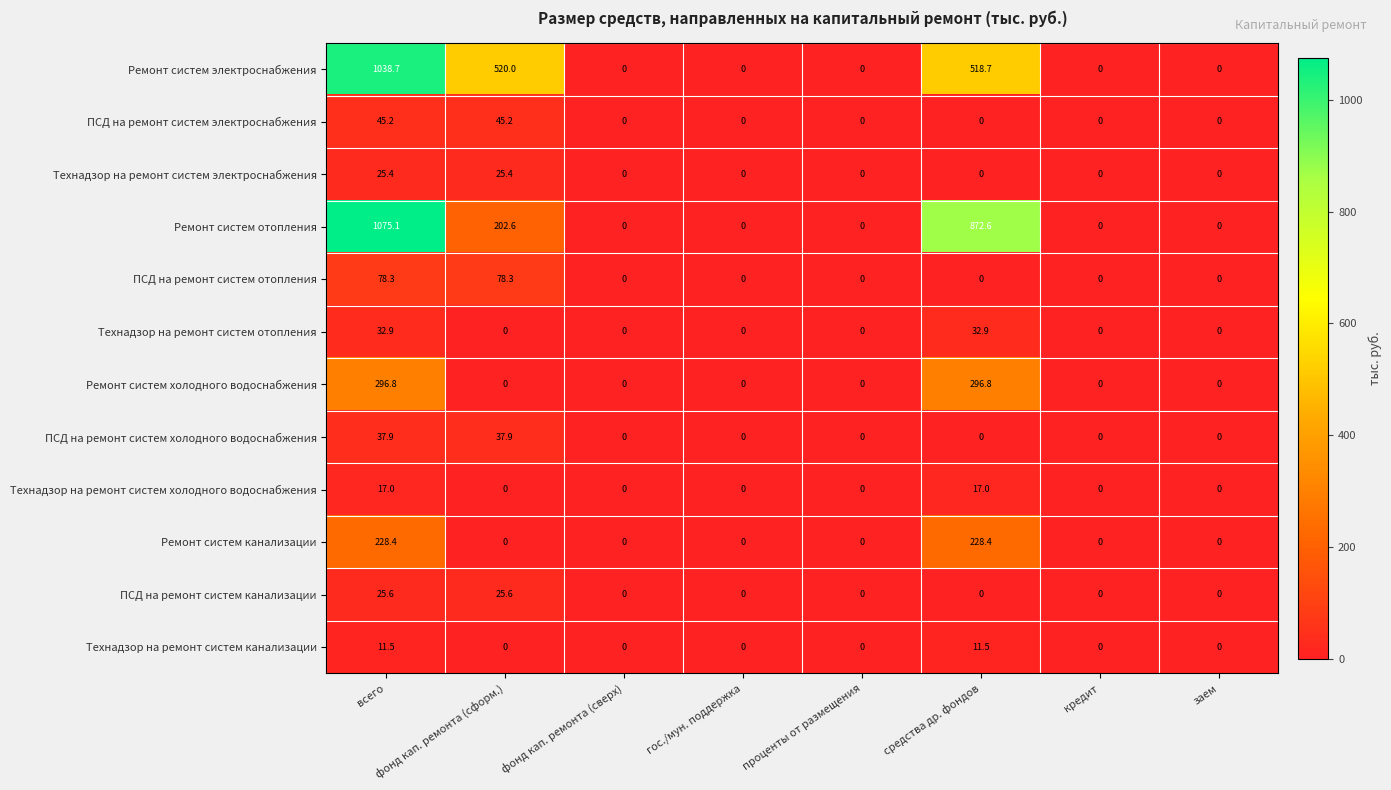

Count the number of categories in the chart.

8